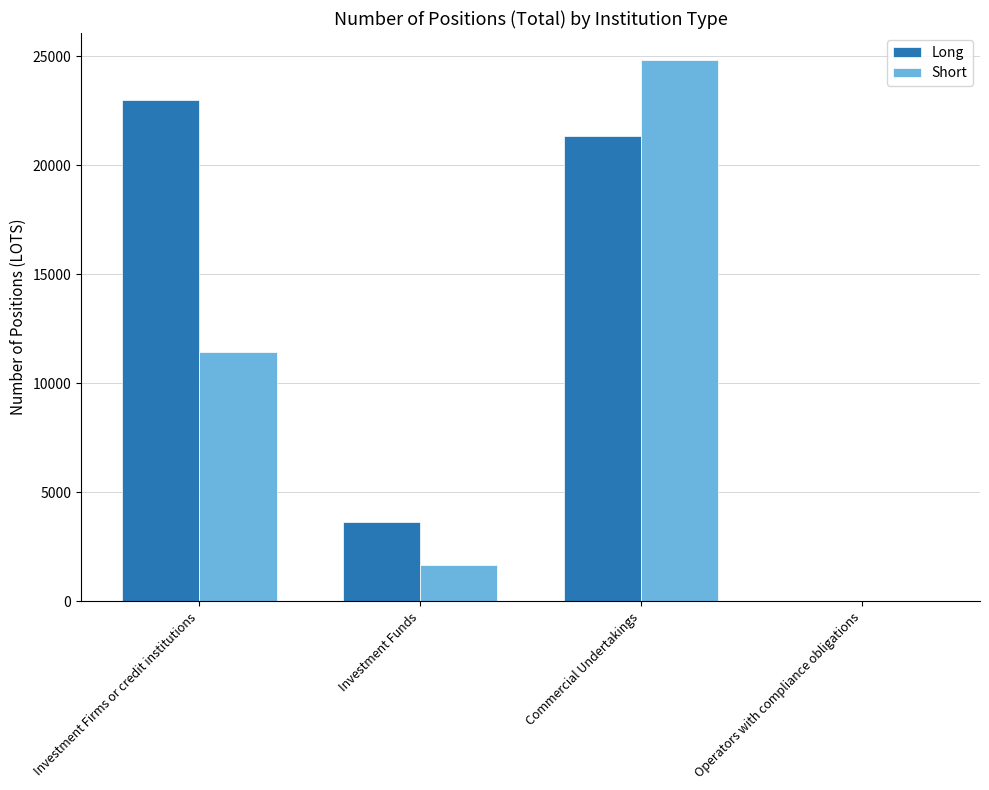

What is the average value of the Long series?

11989.2